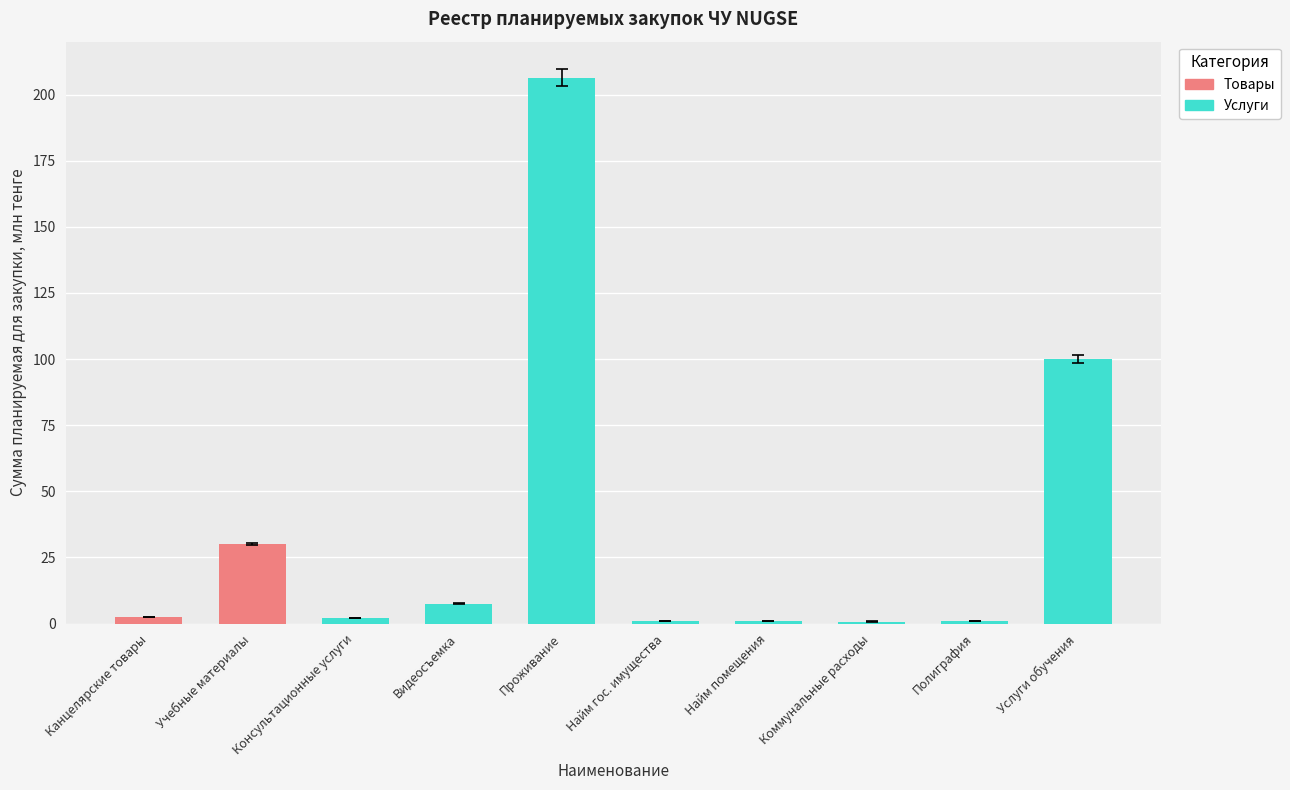

What is the change in value from Консультационные услуги to Найм гос. имущества?

-1.1